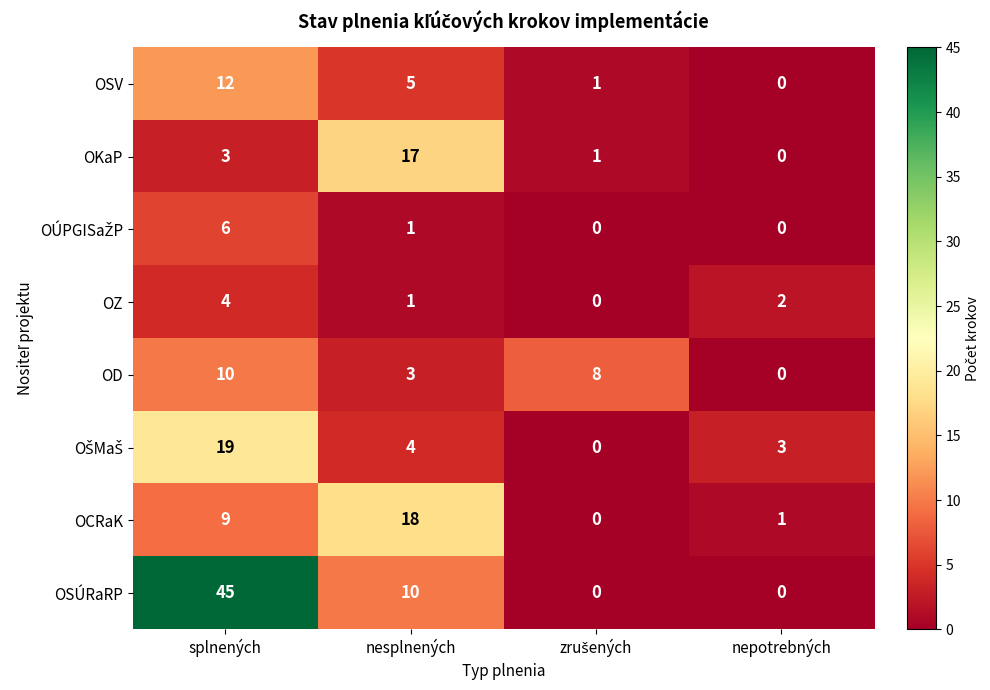

What is the spread (max minus min) of values at nepotrebných?

3